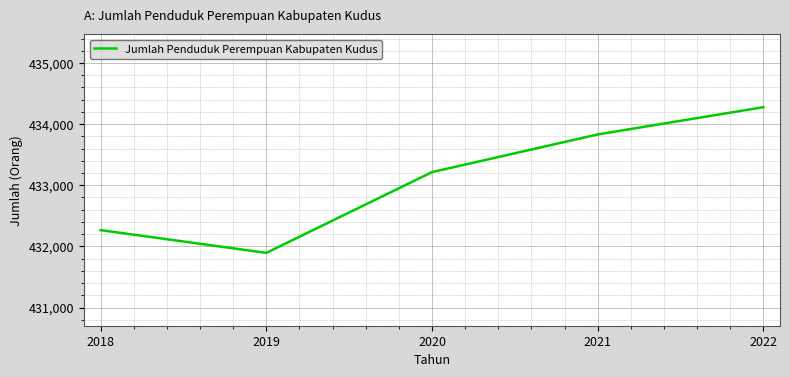

What is the smallest value displayed?

431894